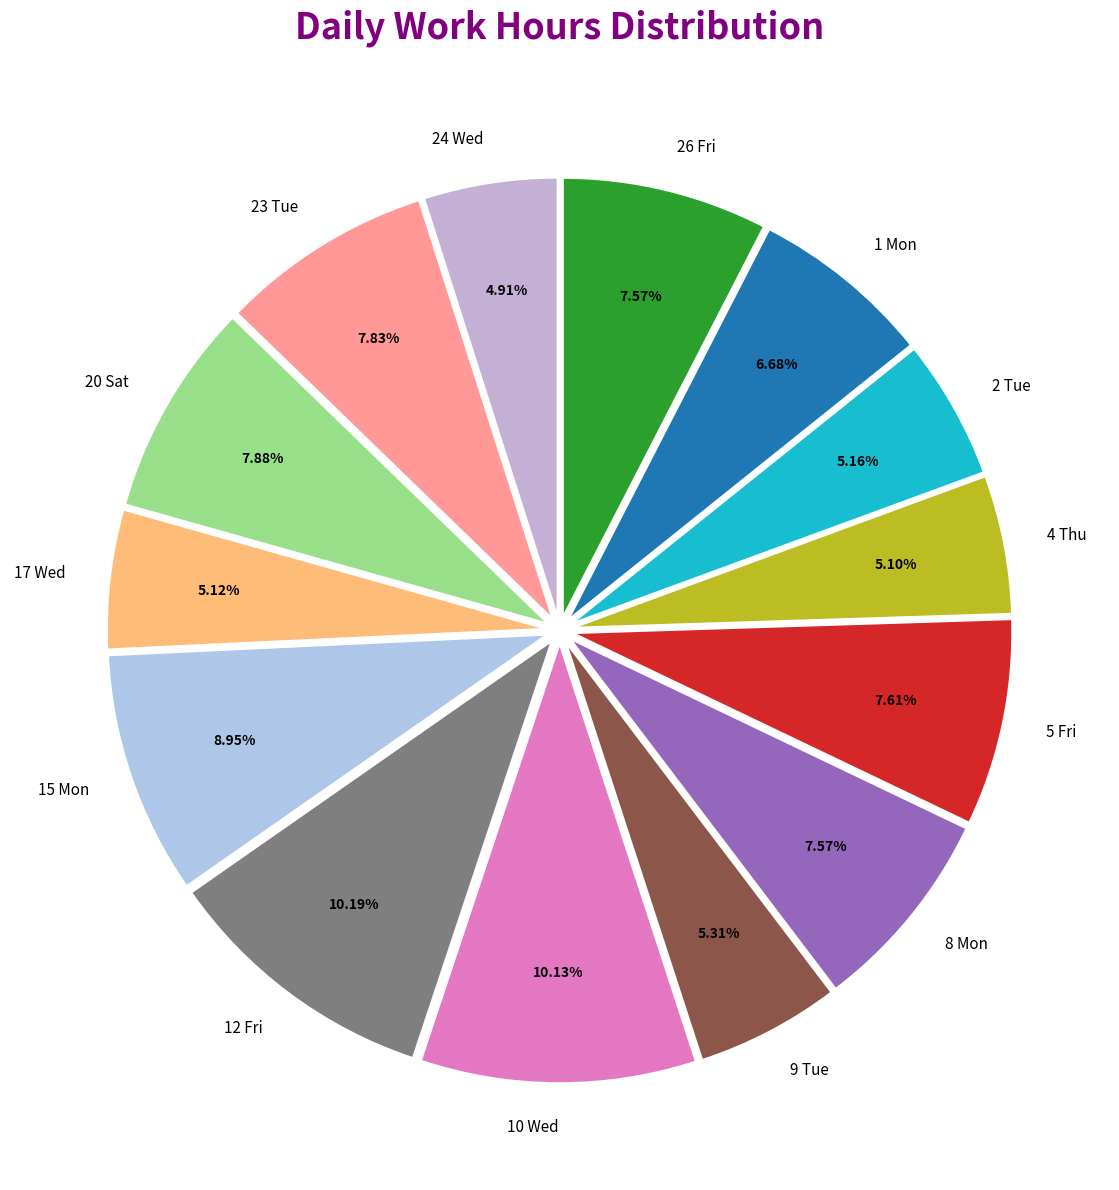

Combined, what portion of the pie is 24 Wed and 26 Fri?

12.5%